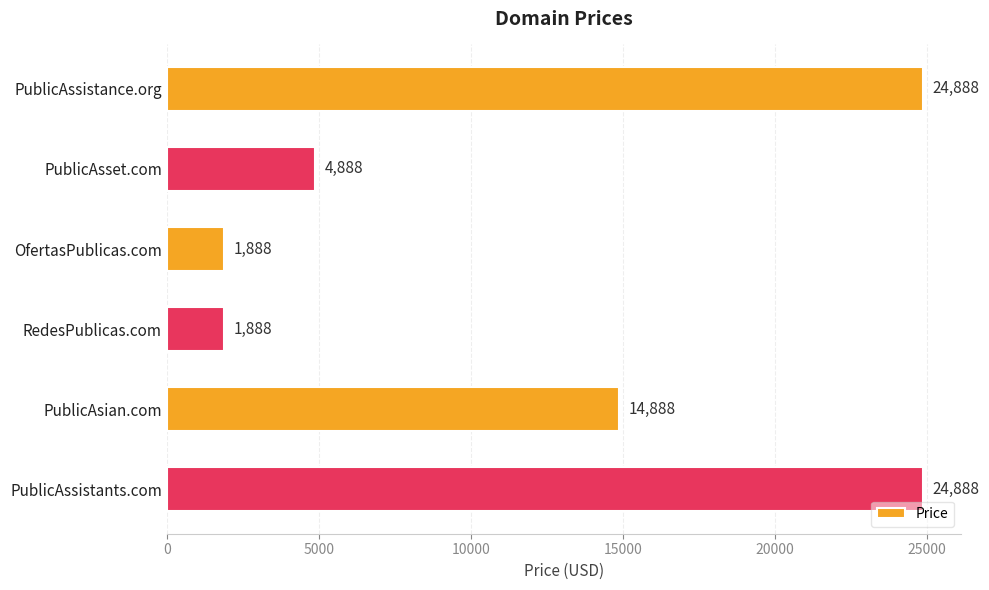

Reading top to bottom, extract all data points from this chart.

PublicAssistance.org=24888	PublicAsset.com=4888	OfertasPublicas.com=1888	RedesPublicas.com=1888	PublicAsian.com=14888	PublicAssistants.com=24888